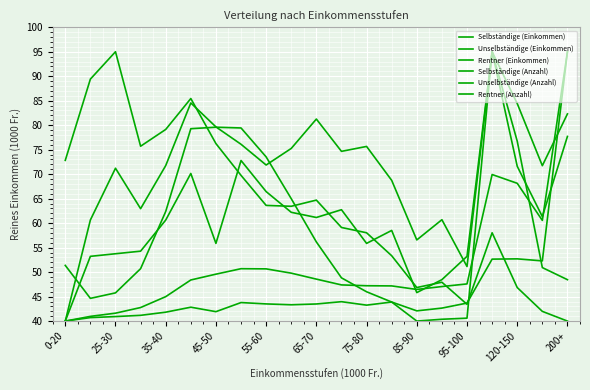

Does the chart have visible grid lines?

Yes